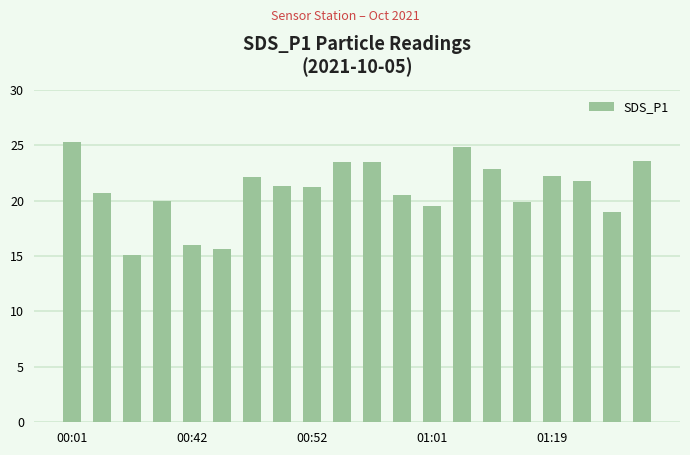

What is the value of the 8th bar from the left?

21.3